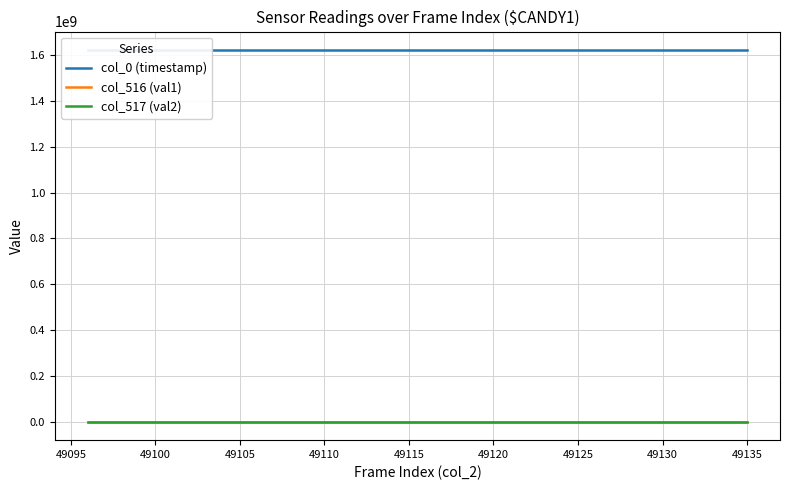

True or false: col_516 (val1) has more than 0 points higher than both neighbors.

True